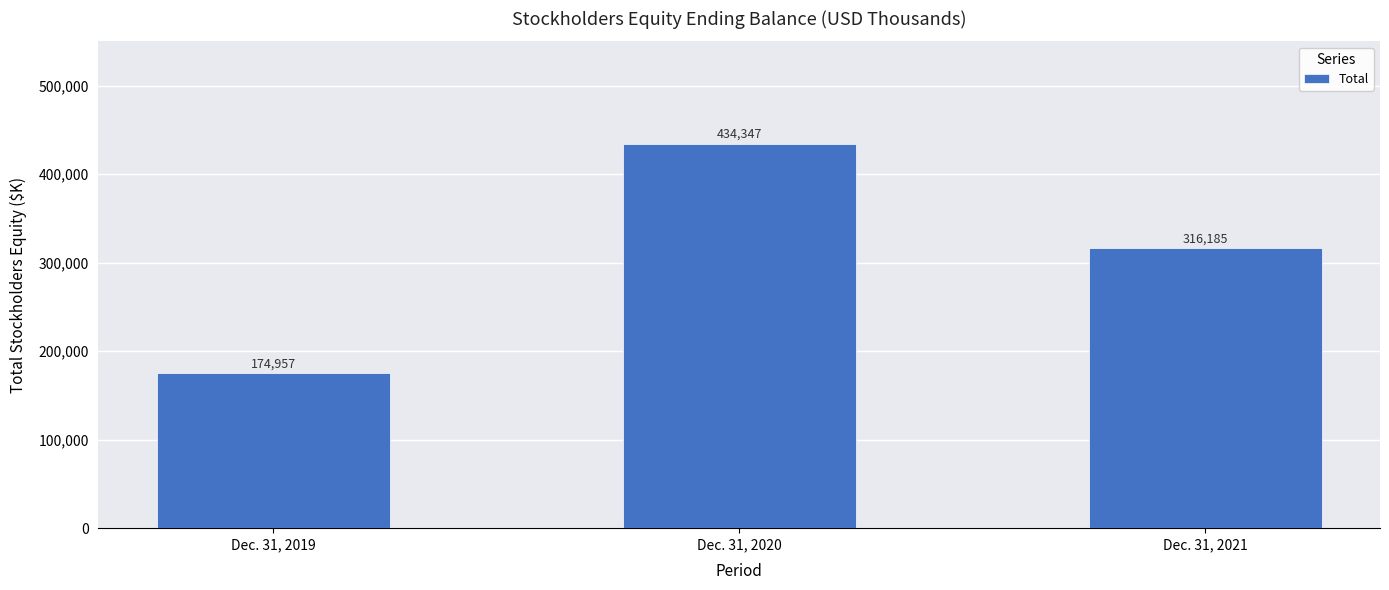

What is the sum of the values at Dec. 31, 2020 and Dec. 31, 2021?

750532